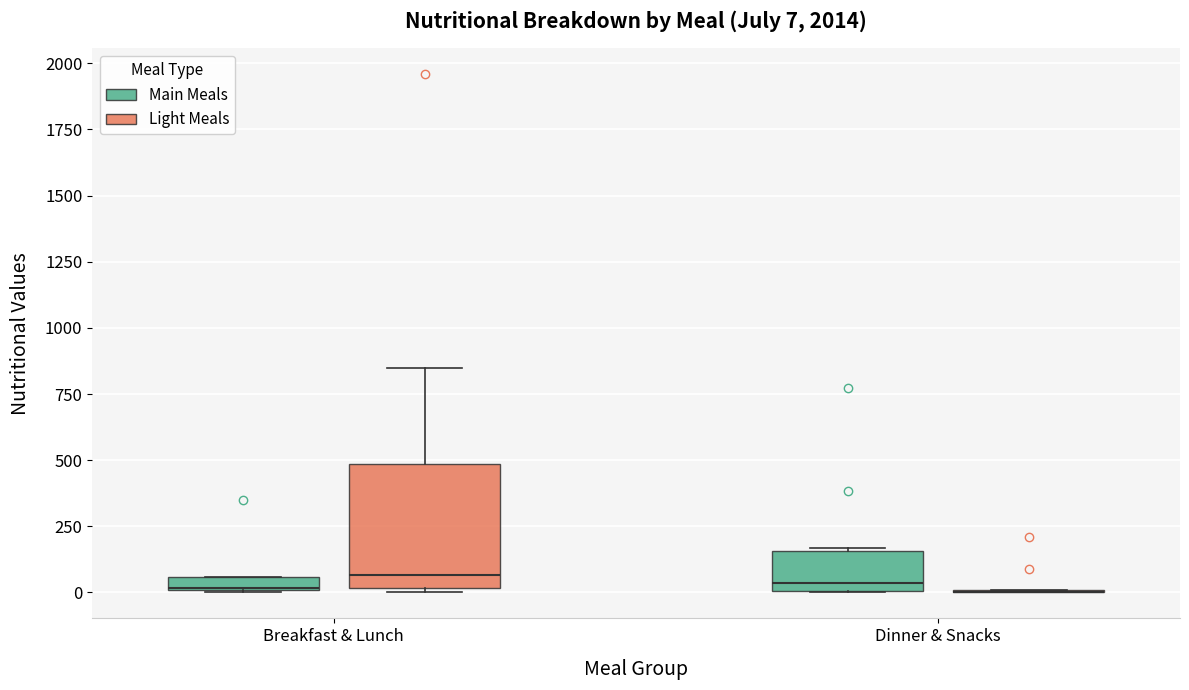

Which box is the tallest, from its lower edge to its upper edge?

Breakfast & Lunch (Light Meals)